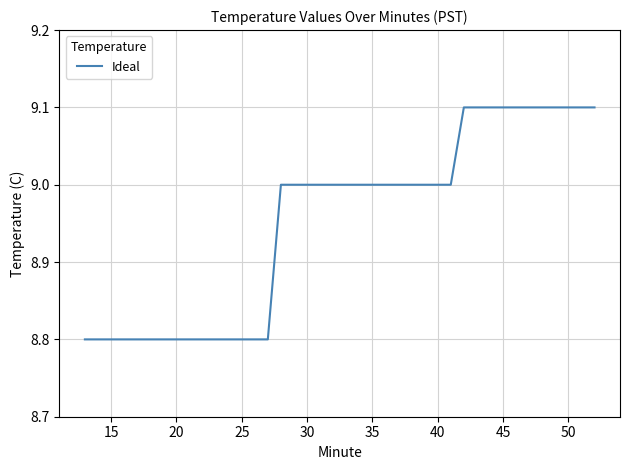

What is the difference between the maximum and minimum values?

0.3